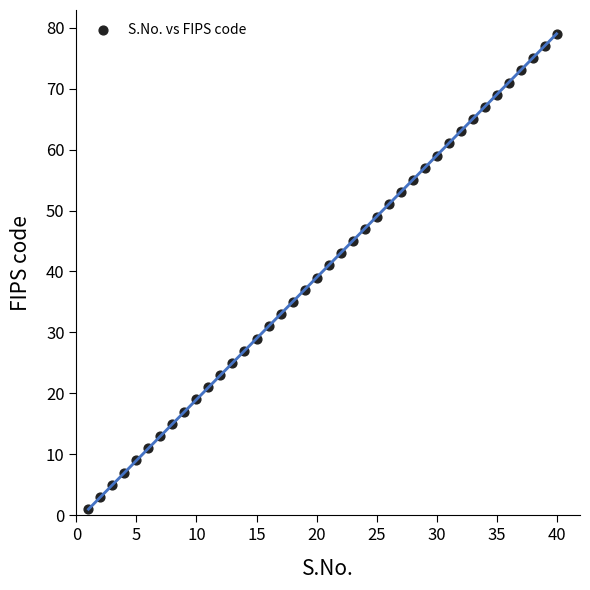

What is the range of Y values (max minus min)?

78